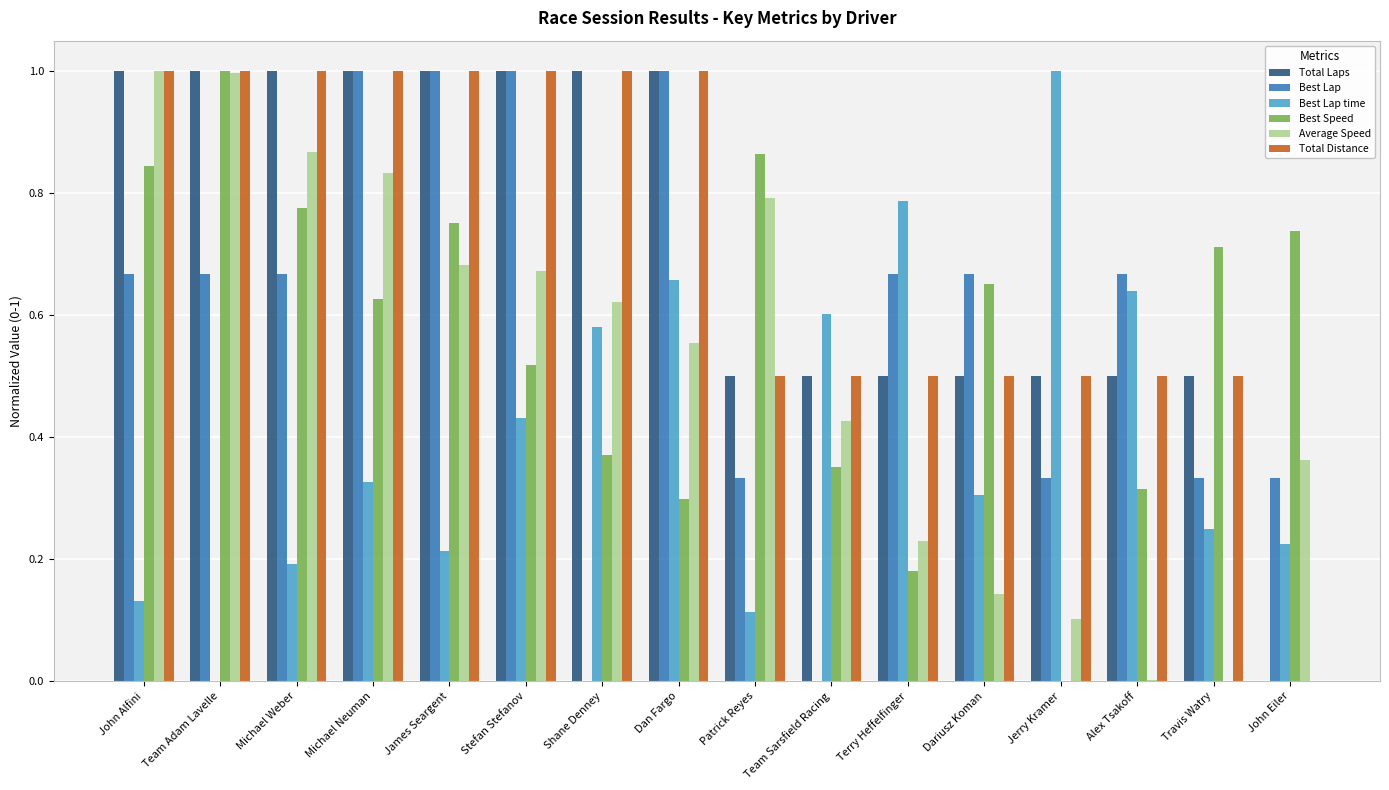

The Best Lap series shows 0.4 at Michael Neuman. True or false?

False